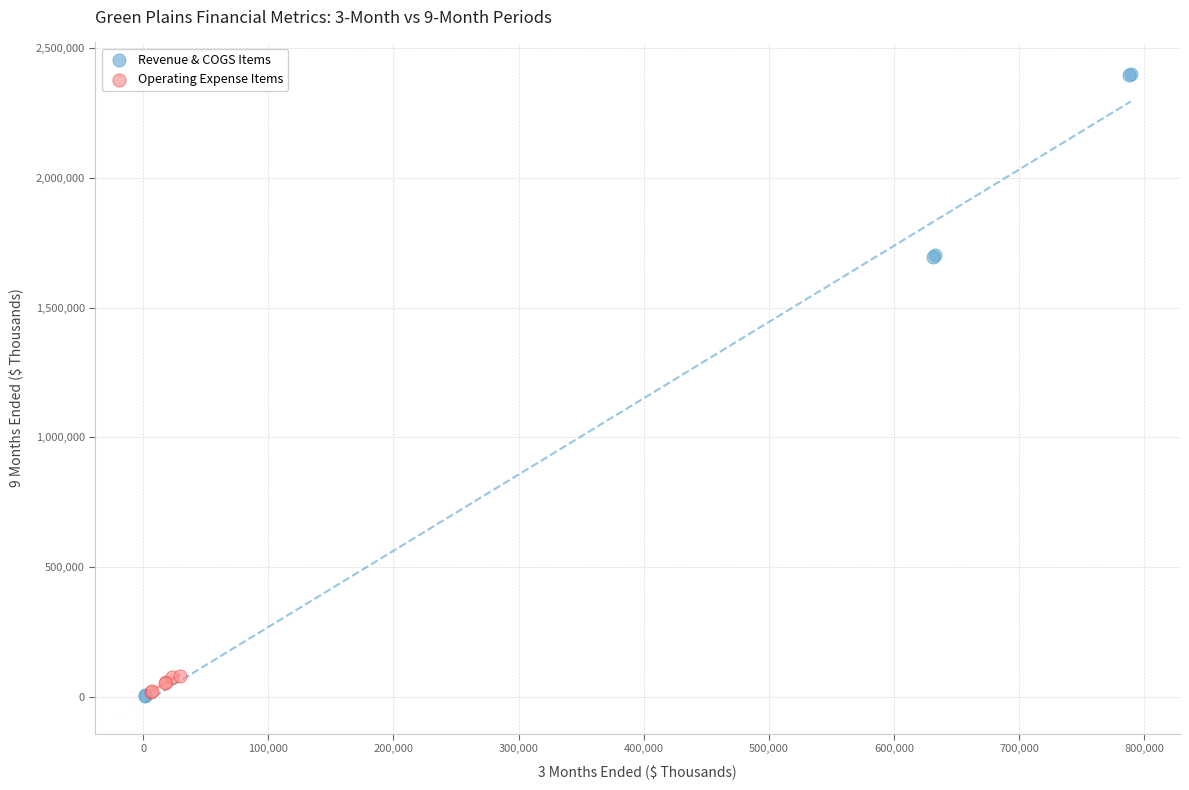

Which series contains the highest Y value?

Revenue & COGS Items